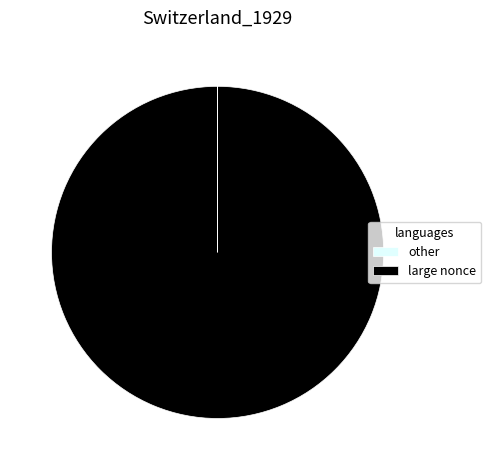

Which category accounts for the majority?

large nonce